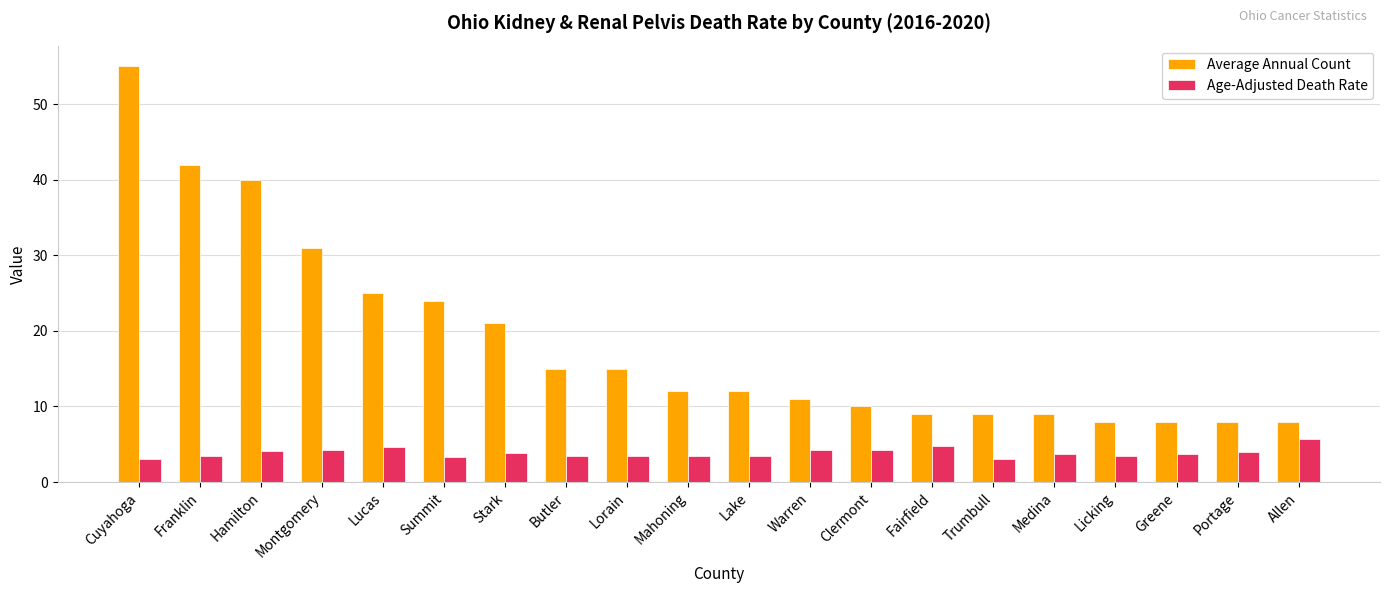

Read the Average Annual Count value at Mahoning.

12.0